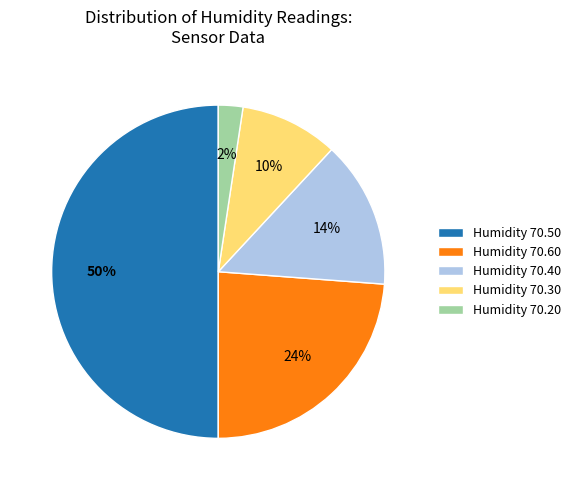

Between Humidity 70.50 and Humidity 70.20, which is larger?

Humidity 70.50